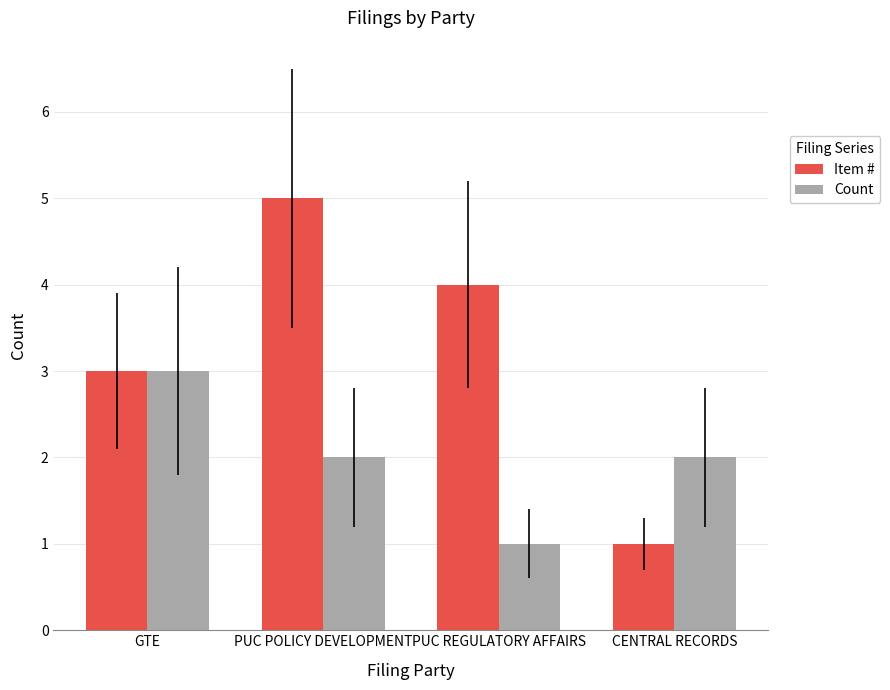

Which series has the largest total across all categories?

Item #